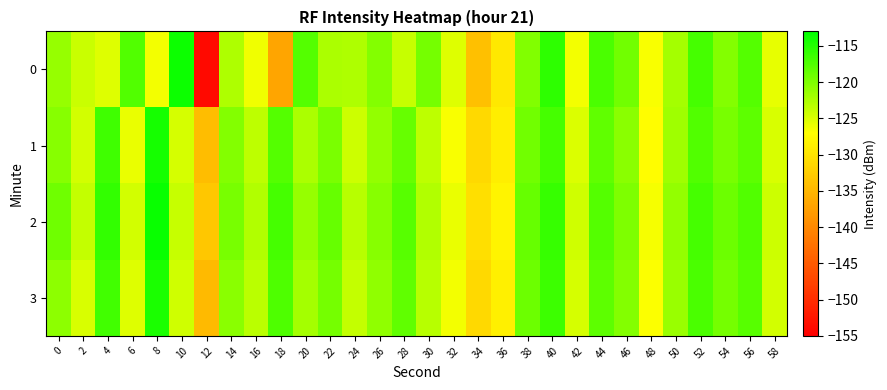

At which category is the sum across all series the highest?

40